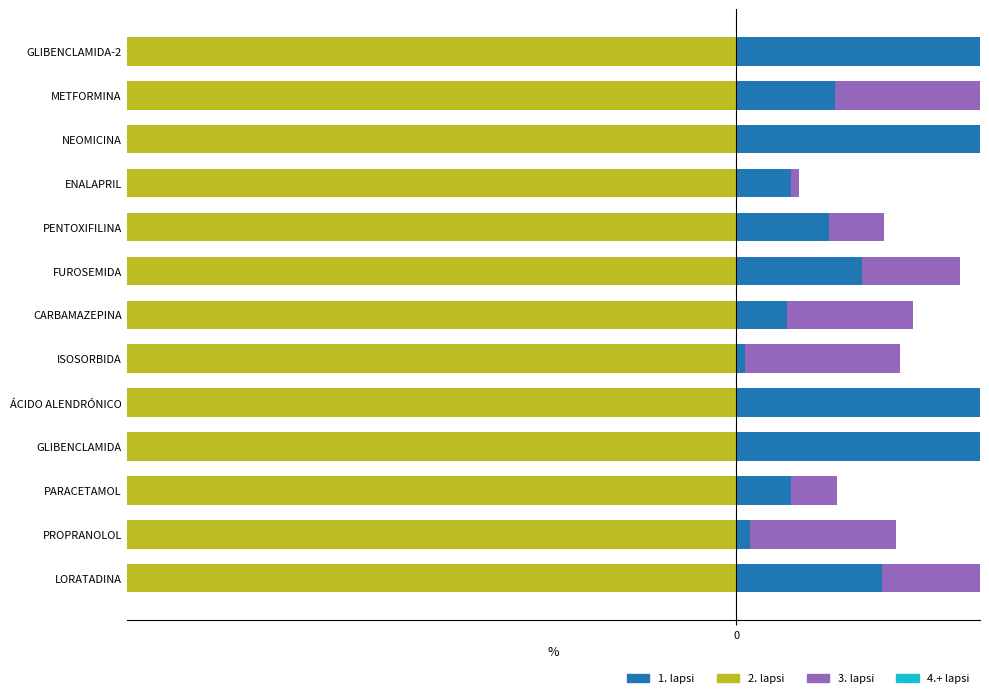

Count the number of categories in the chart.

13